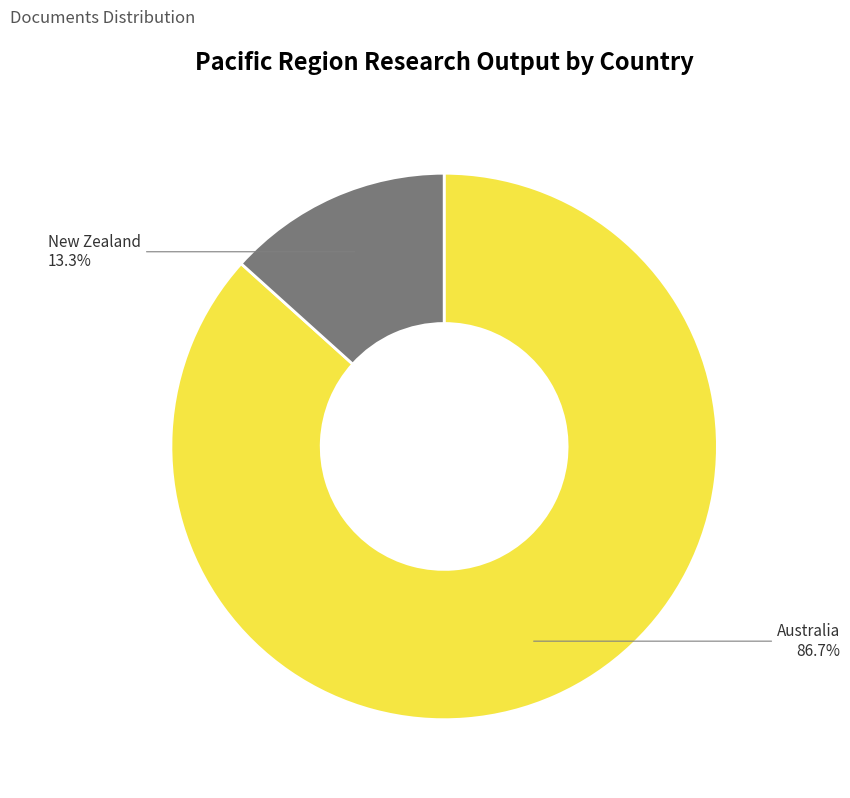

Which slice represents more than half of the pie?

Australia